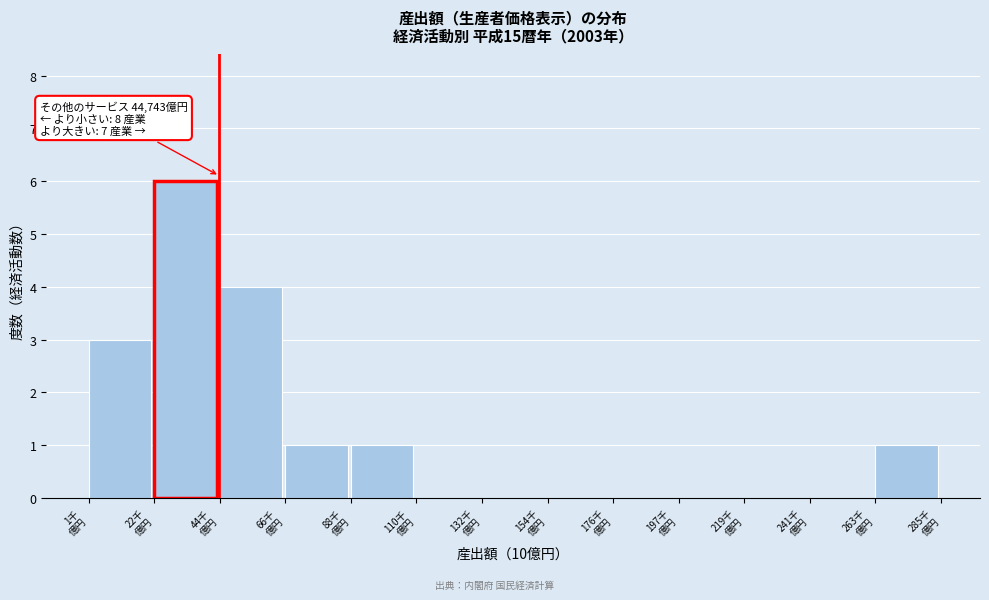

What is the sum of all values?

16